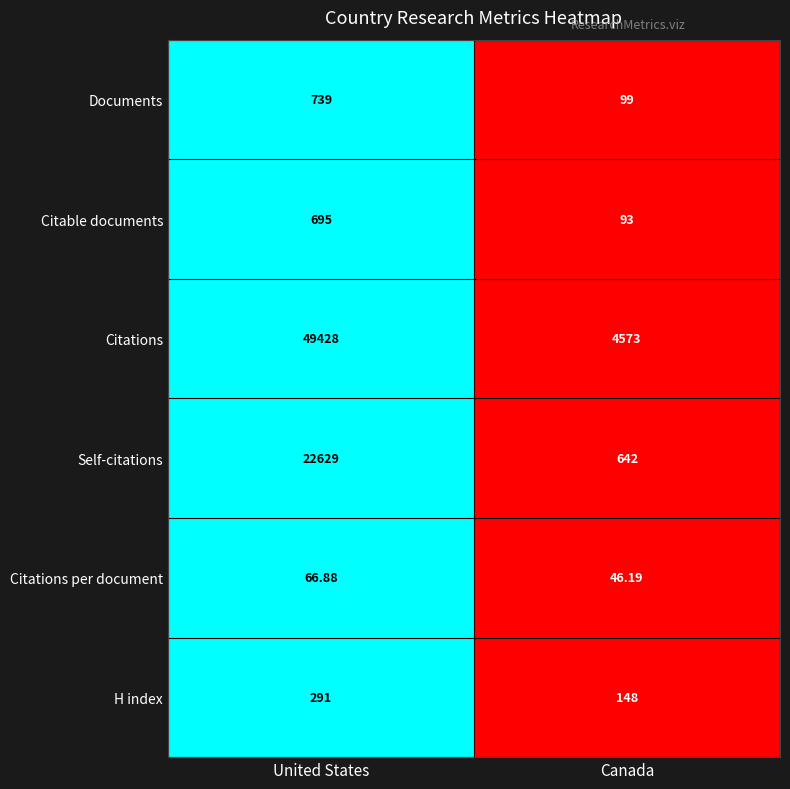

Which category has the highest value in the Citations per document series?

United States